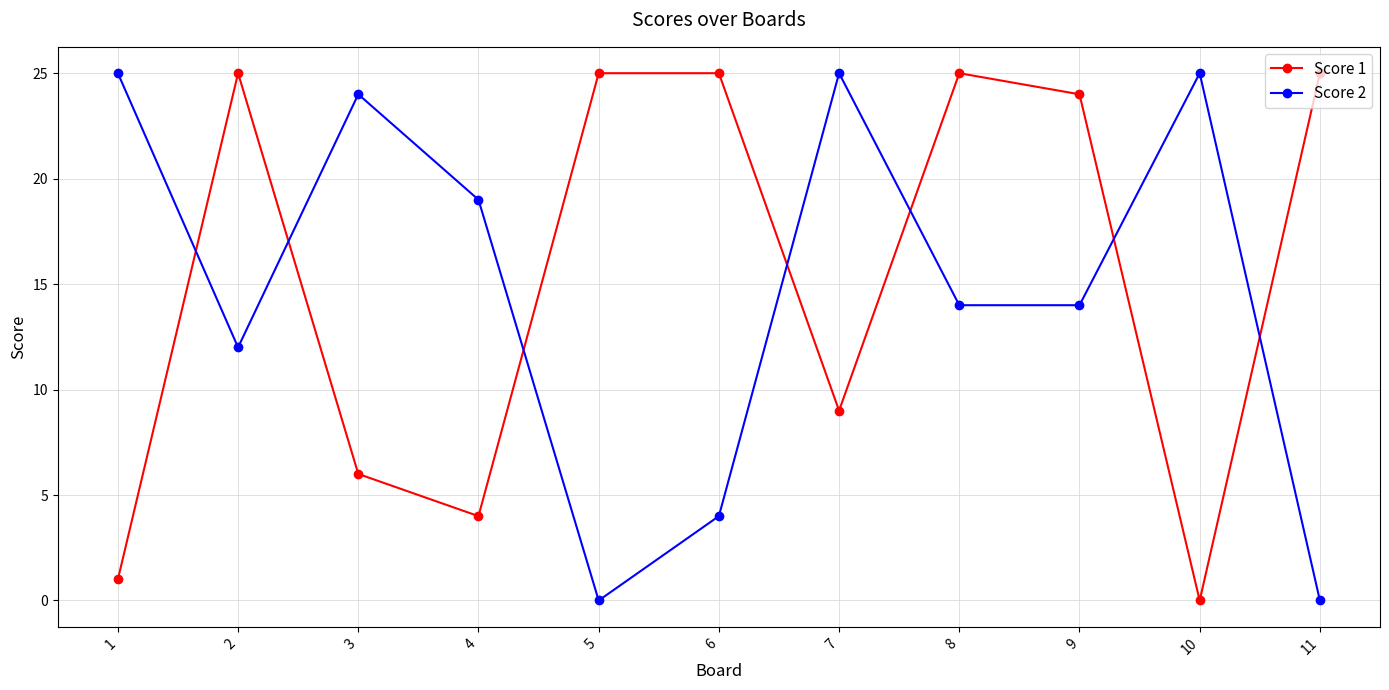

Where is the first local minimum for Score 2?

2